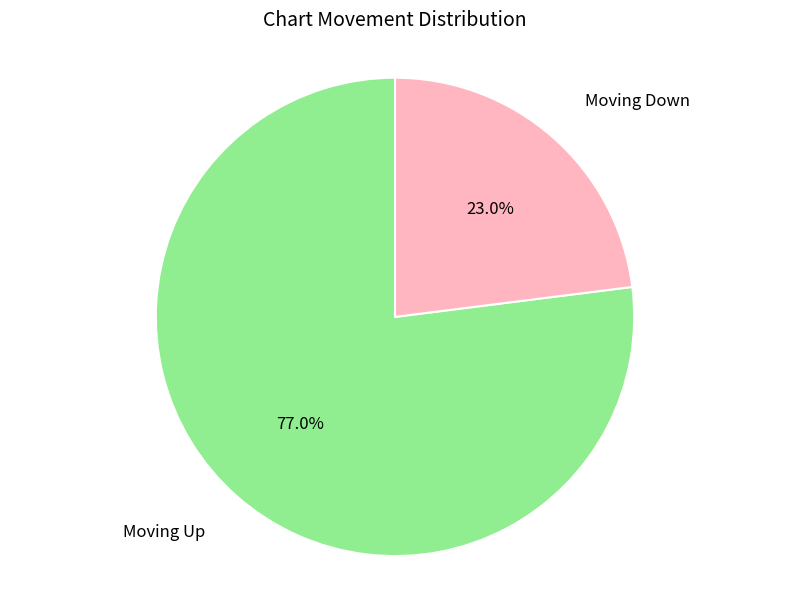

Is there any slice that represents more than half of the pie?

Yes